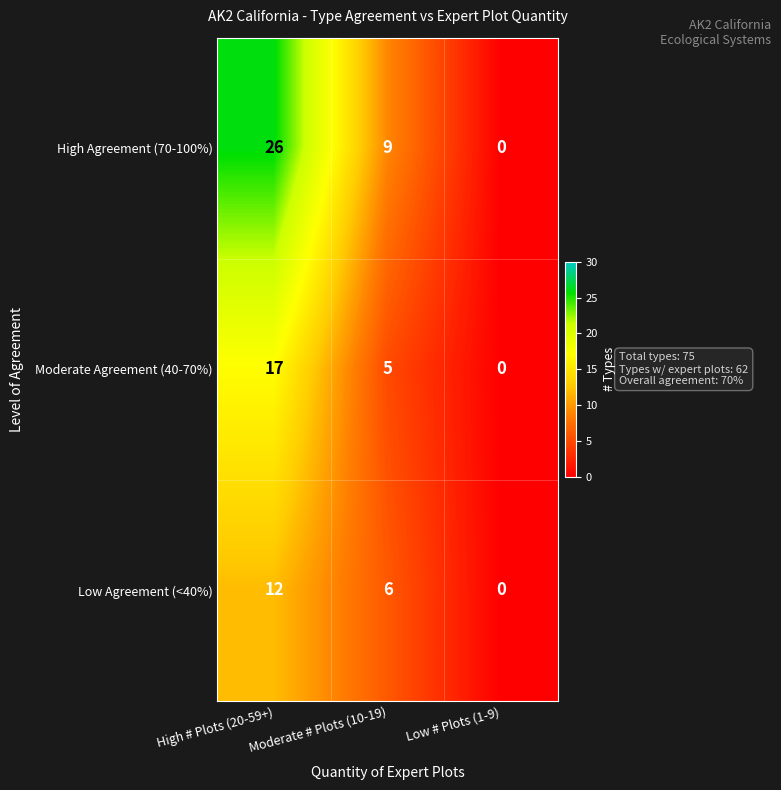

At which label does Moderate Agreement (40-70%) first exceed 5?

High # Plots (20-59+)